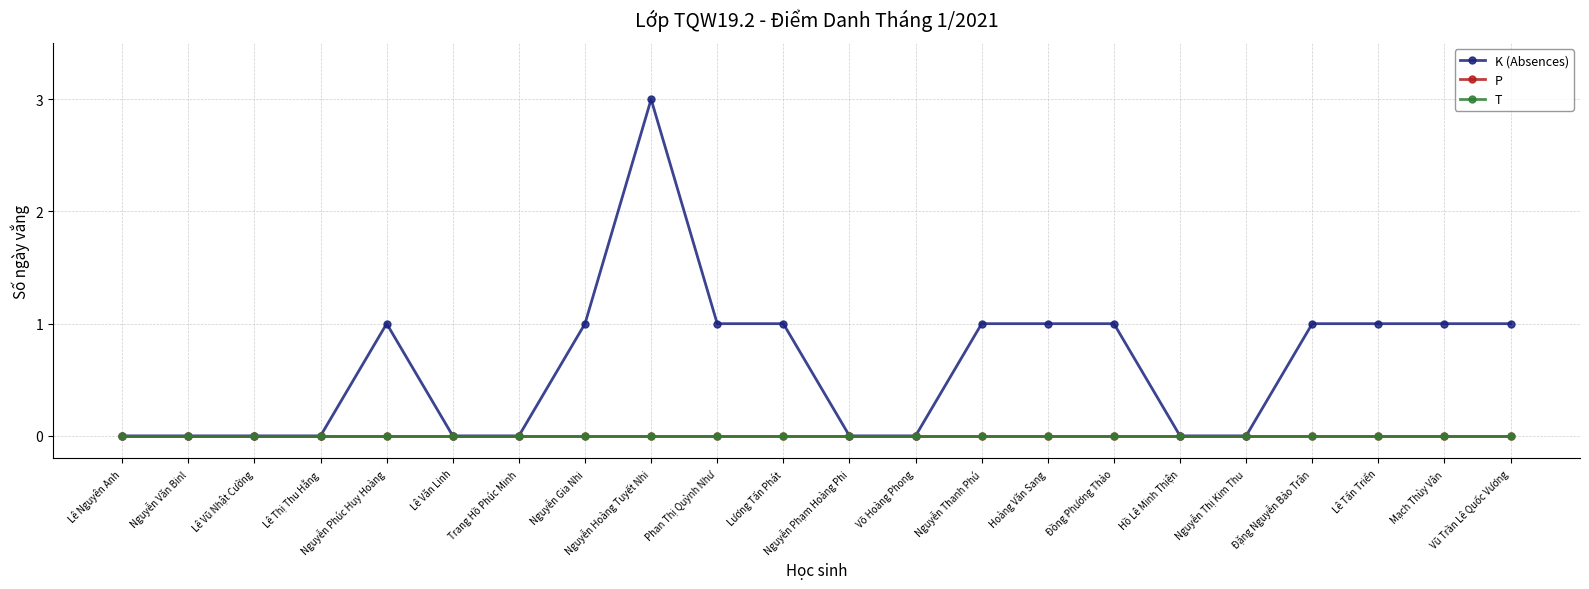

Does the chart have visible grid lines?

Yes